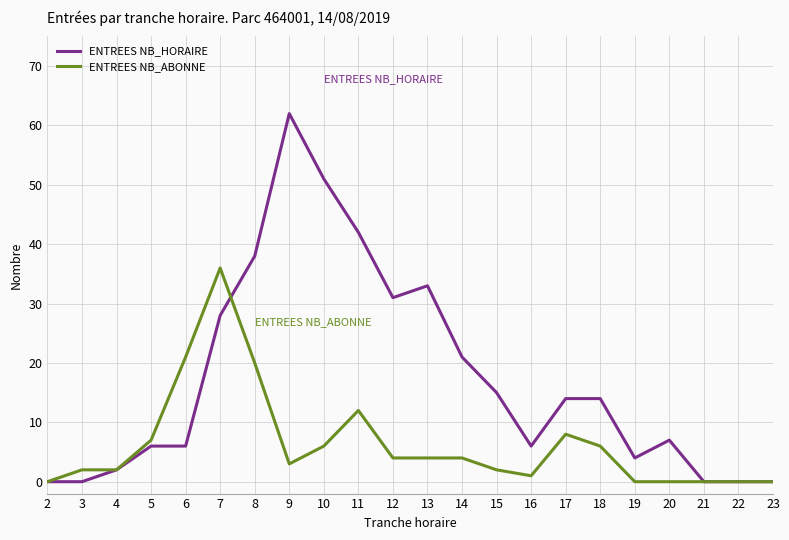

Which category has the highest value in the ENTREES NB_ABONNE series?

7